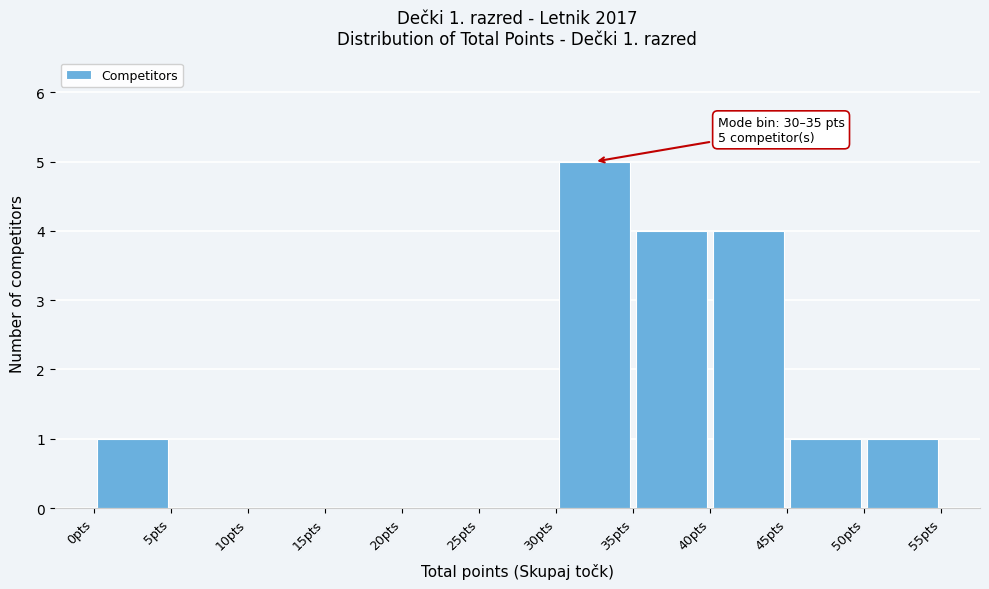

Which range on the x-axis has the tallest bar?

30 to 35